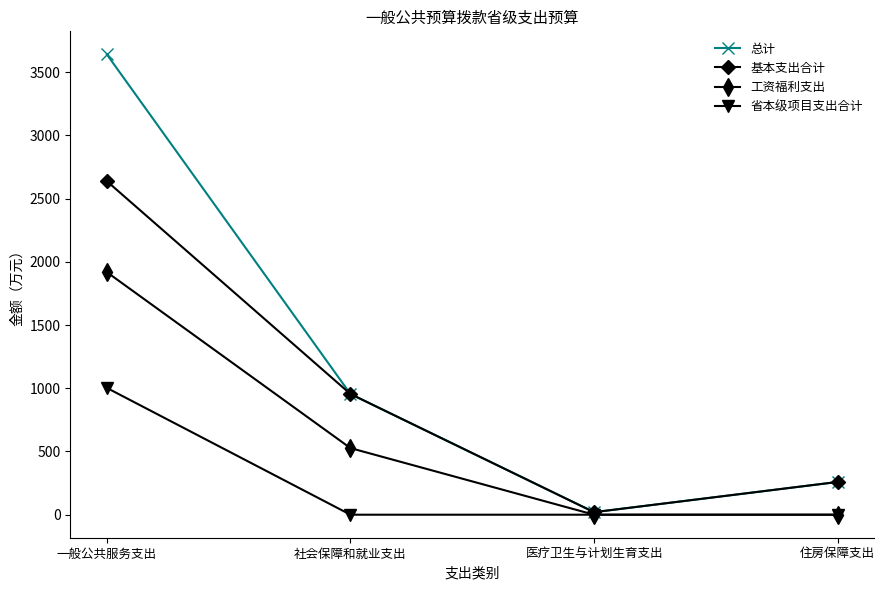

What position from the left is 医疗卫生与计划生育支出?

3